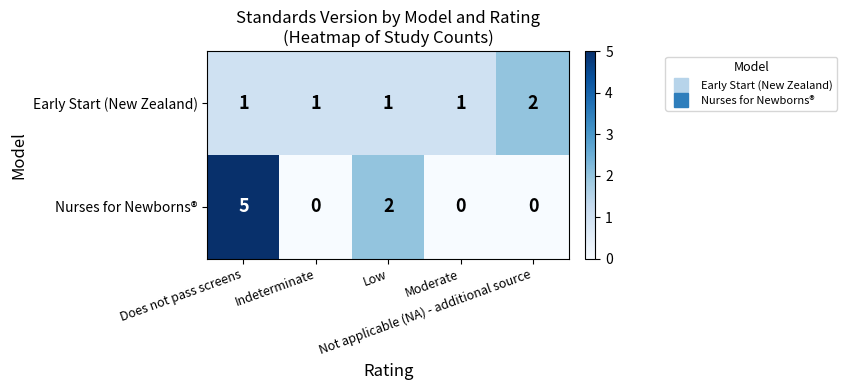

What is the difference between the highest and lowest values at Low?

1